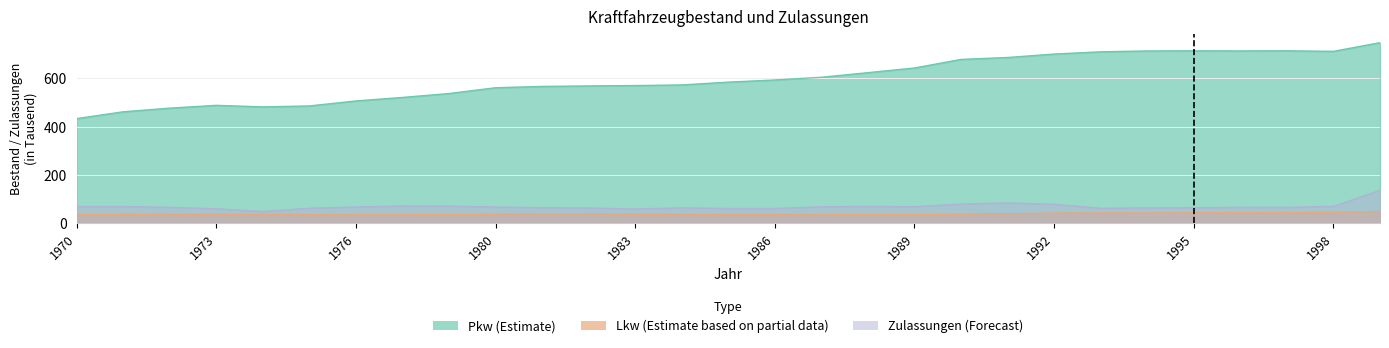

Reading right to left, extract all data points from this chart.

Pkw (Estimate): 748.3	712.3	714.4	714.0	714.3	713.9	710.3	701.0	686.7	678.8	643.2	623.8	604.7	593.4	584.4	572.9	570.3	568.7	566.6	561.2	537.2	520.9	506.4	485.6	481.7	488.2	476.5	461.3	433.1
Lkw (Estimate based on partial data): 47.6	44.4	42.7	42.8	42.3	41.5	41.6	41.2	38.1	36.3	35.0	34.7	34.2	34.7	34.5	35.1	36.0	37.0	36.8	36.1	34.7	34.2	34.3	34.3	35.5	35.5	35.6	35.9	34.5
Zulassungen (Forecast): 134.9	68.8	64.6	64.9	63.1	62.3	61.0	77.5	83.1	78.6	67.3	68.7	66.9	60.1	60.1	62.6	57.9	62.0	63.5	66.2	69.8	70.4	66.2	61.1	47.4	58.9	64.9	68.1	67.9